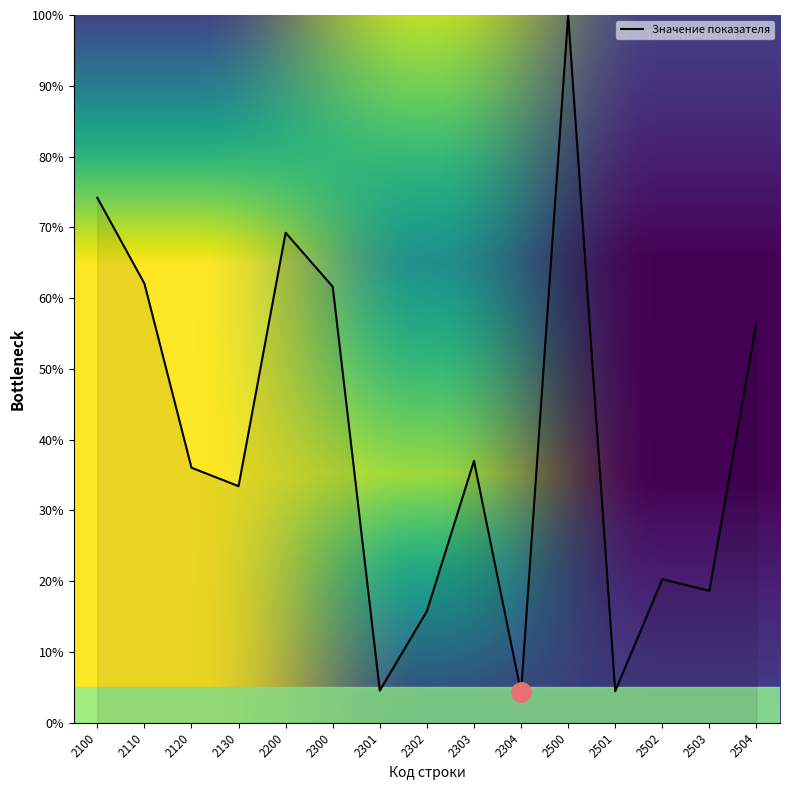

Where does the data first go above 36?

2100